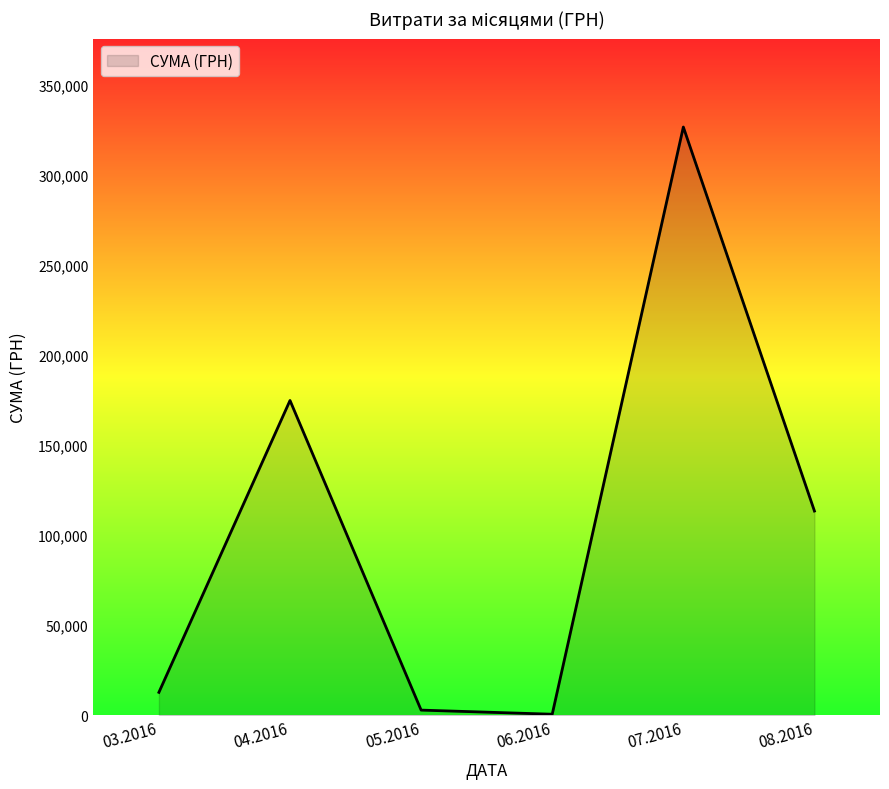

What is the change in value from 07.2016 to 08.2016?

-213173.8